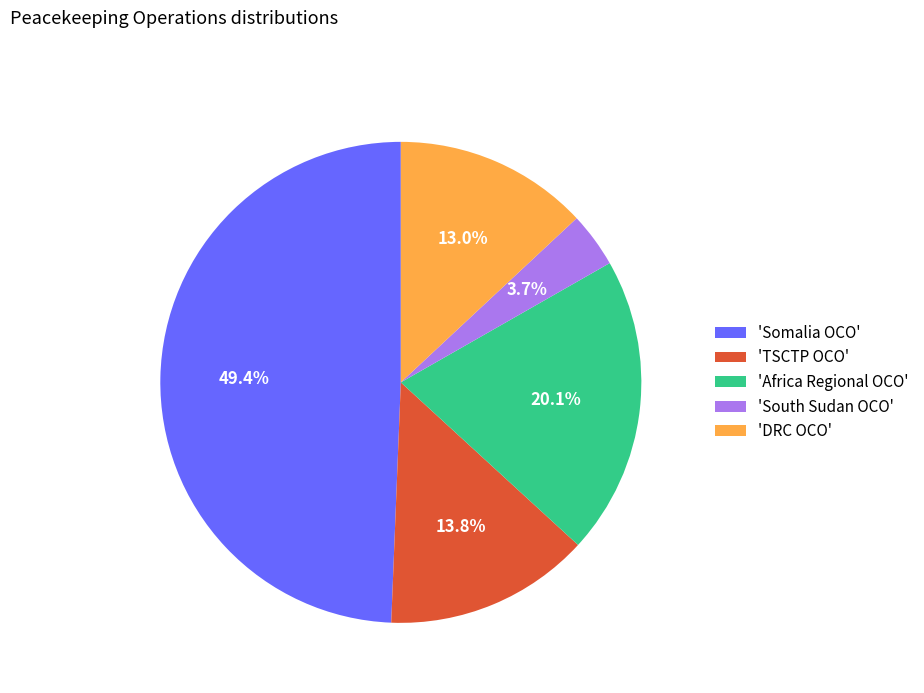

What percentage do 'Somalia OCO' and 'South Sudan OCO' together represent?

53.1%